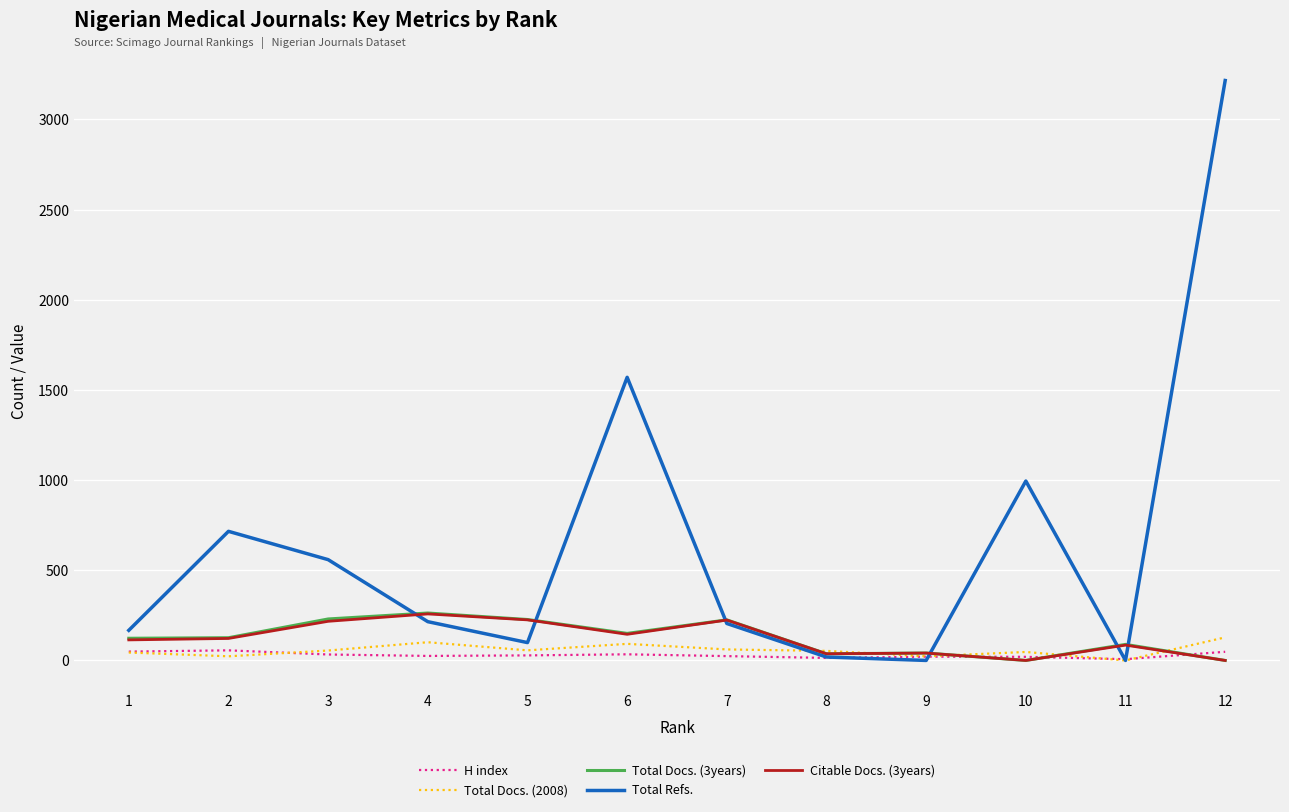

What is the highest value of the Total Refs. series?

3216